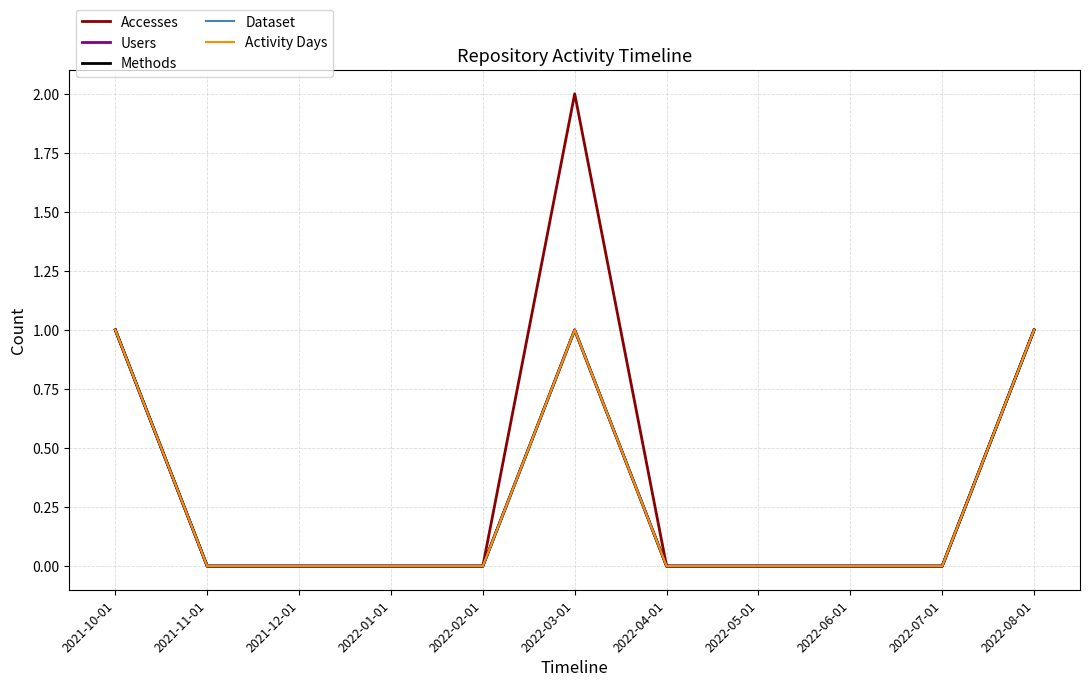

Is this an area chart (filled region under the line)?

No